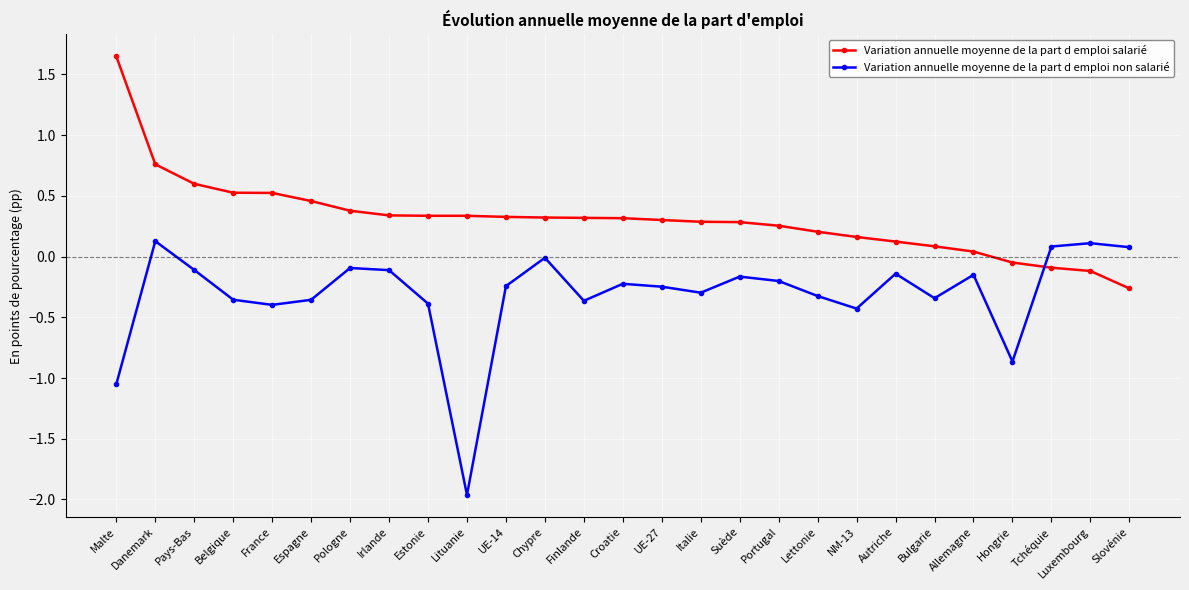

At Belgique, list the series in order from smallest to largest.

Variation annuelle moyenne de la part d emploi non salarié, Variation annuelle moyenne de la part d emploi salarié